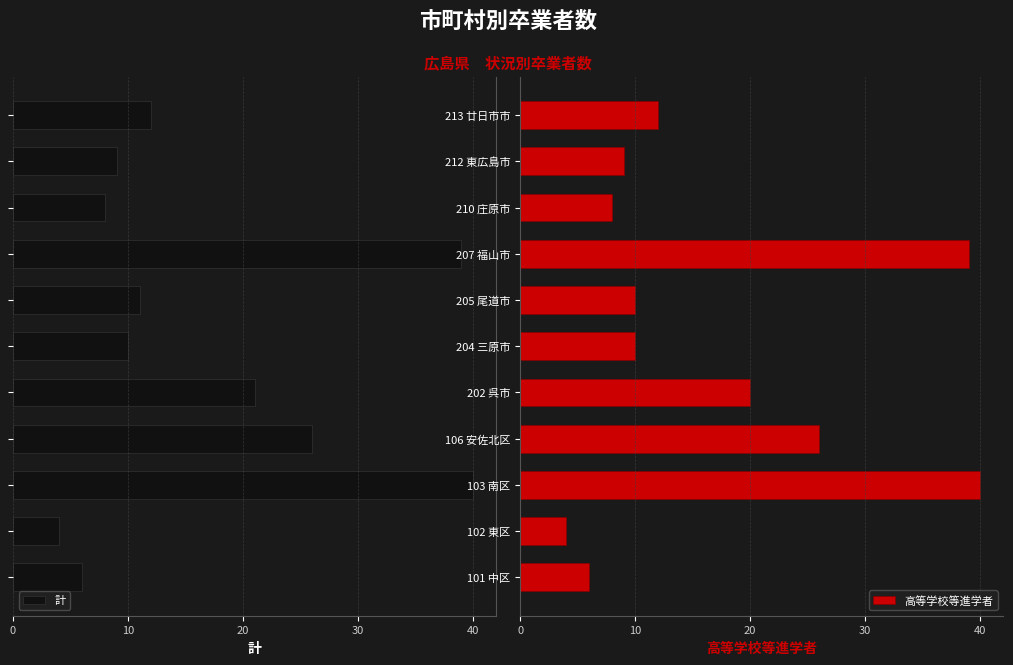

What is the value of the 高等学校等進学者 bar at the 8th from the left?

39